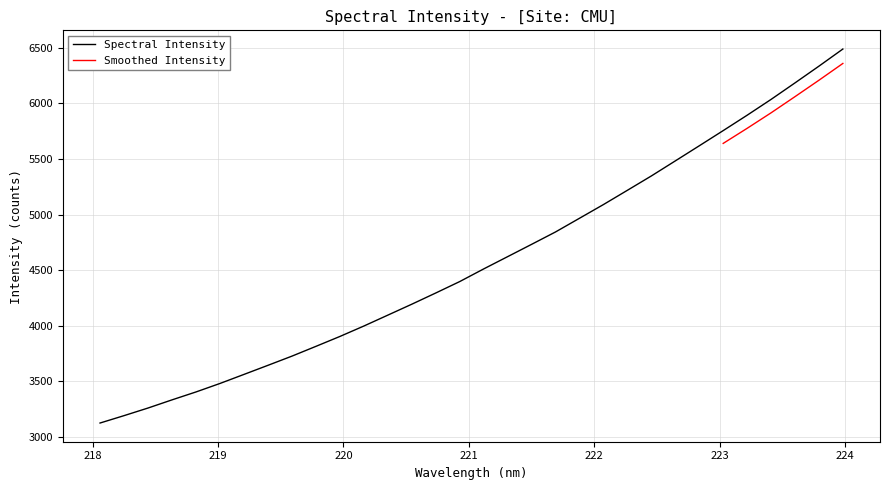

Is it true that the value at 222.263 is 6860.0?

False